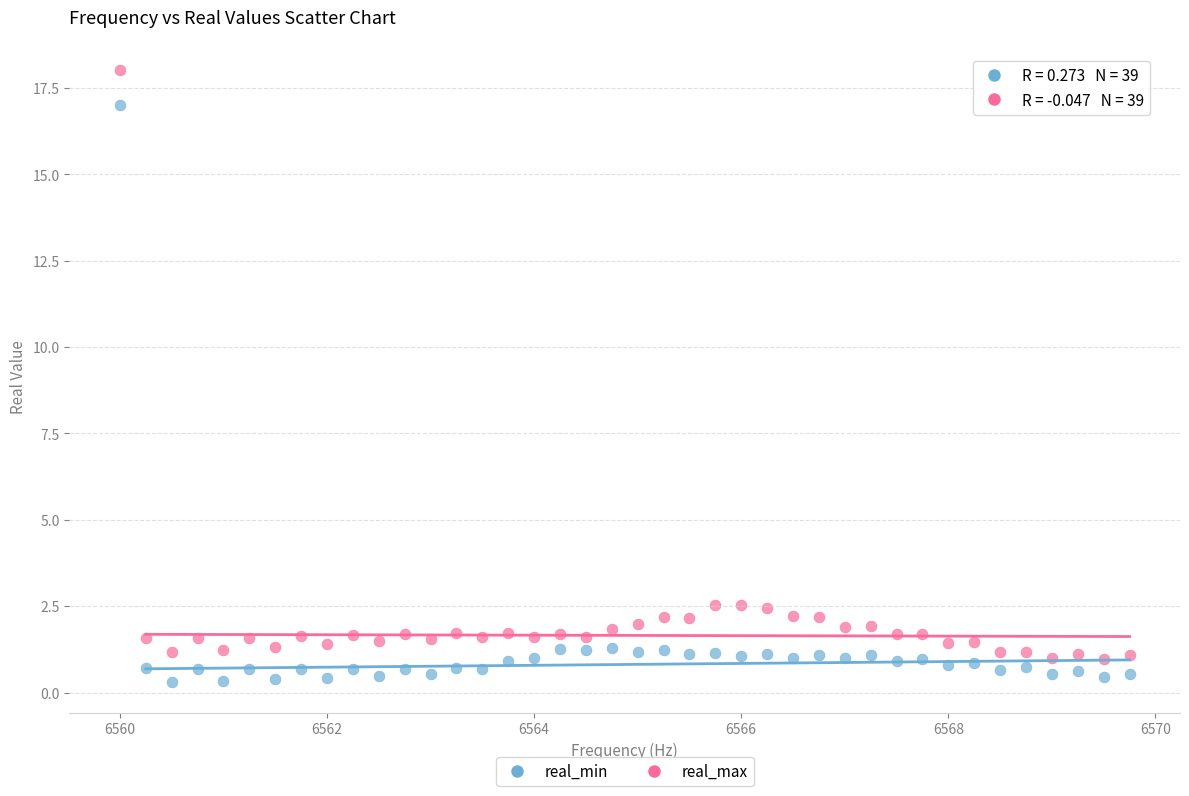

Across all data points, what is the range of X values (max minus min)?

9.8